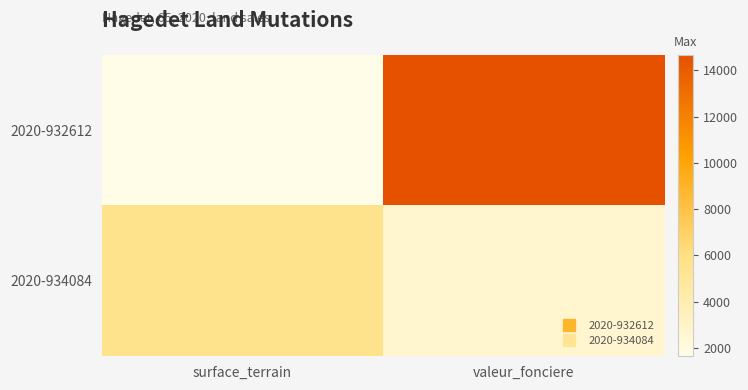

How many data points does each series have?

2